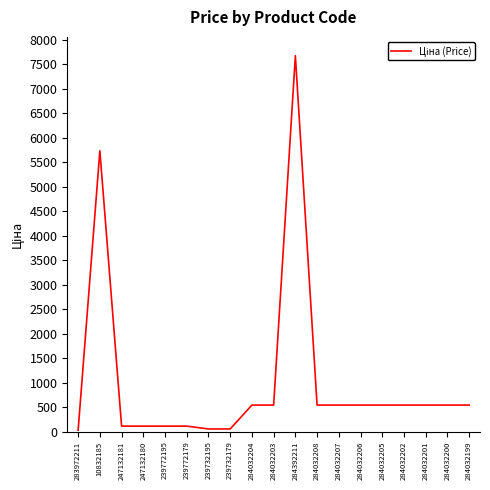

What is the difference between the second highest and minimum values?

5704.8